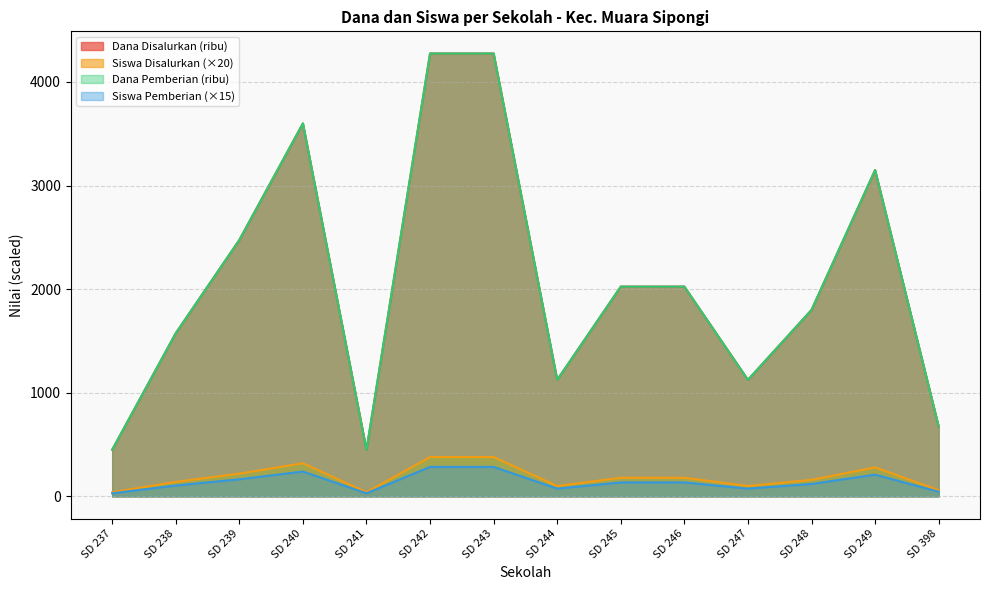

Which series has the largest range (max minus min)?

Dana Disalurkan